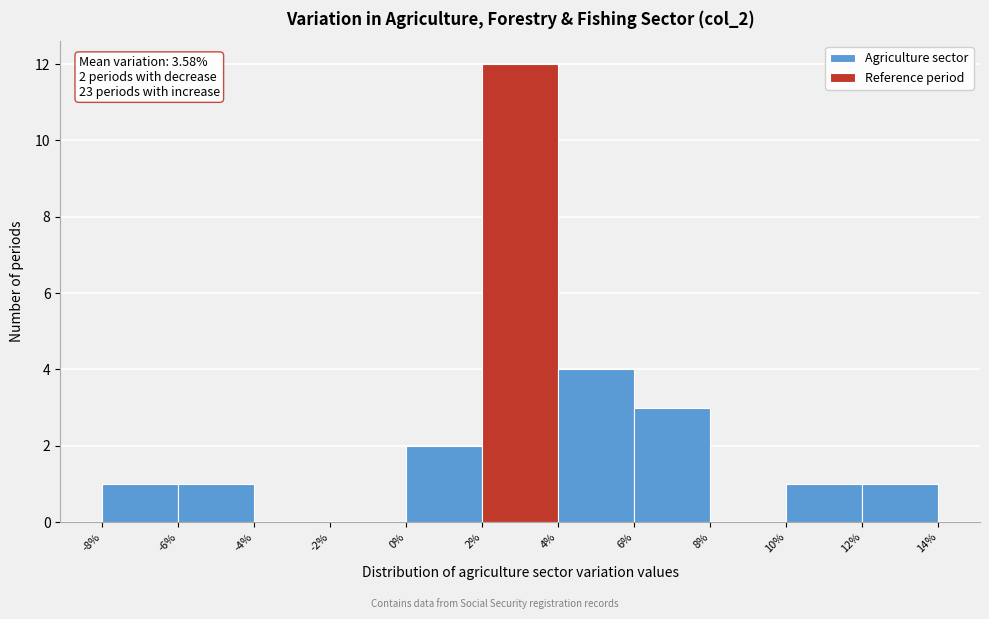

Over which range of the x-axis is the bar tallest?

2% to 4%